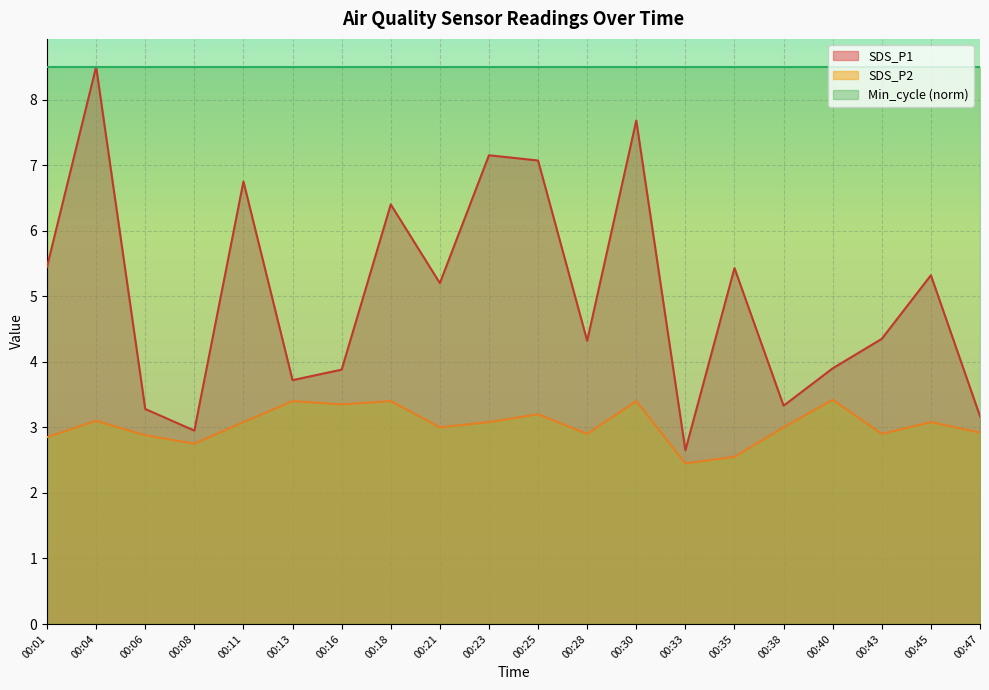

At which label does SDS_P2 reach its minimum?

00:33